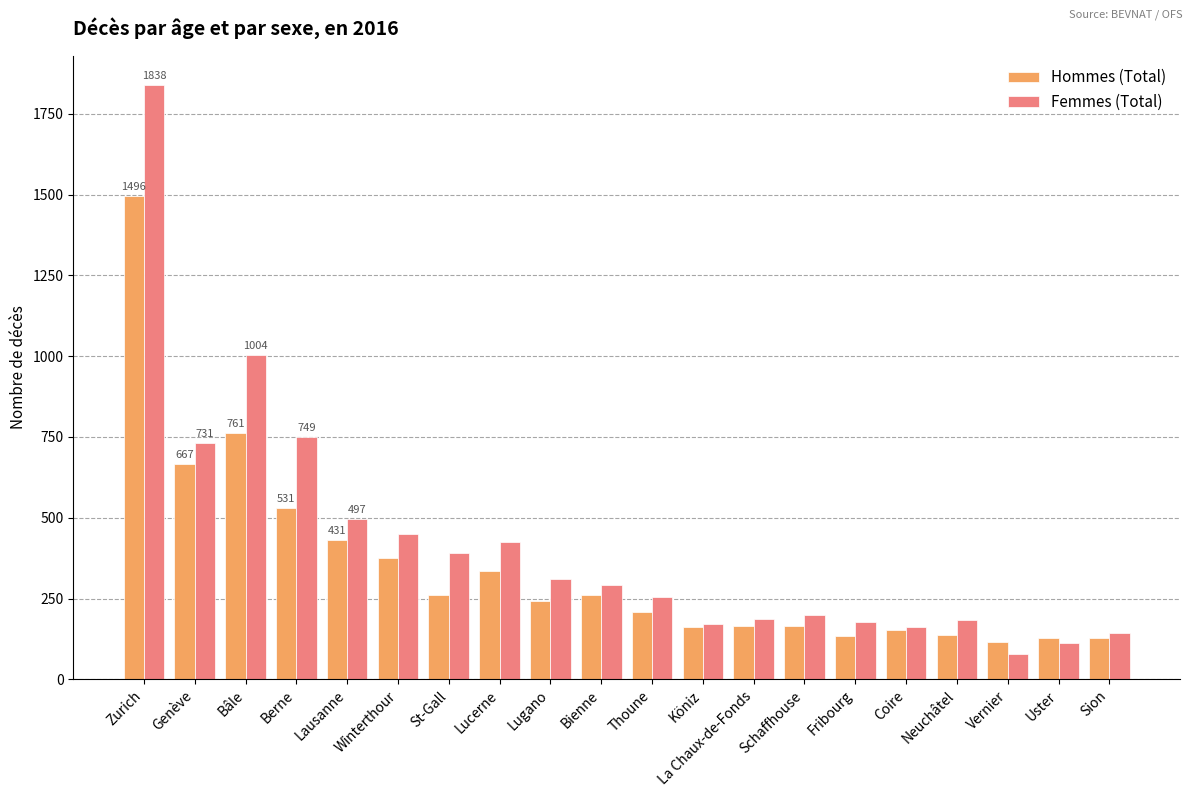

Rank the series by their average value, from lowest to highest.

Hommes (Total), Femmes (Total)